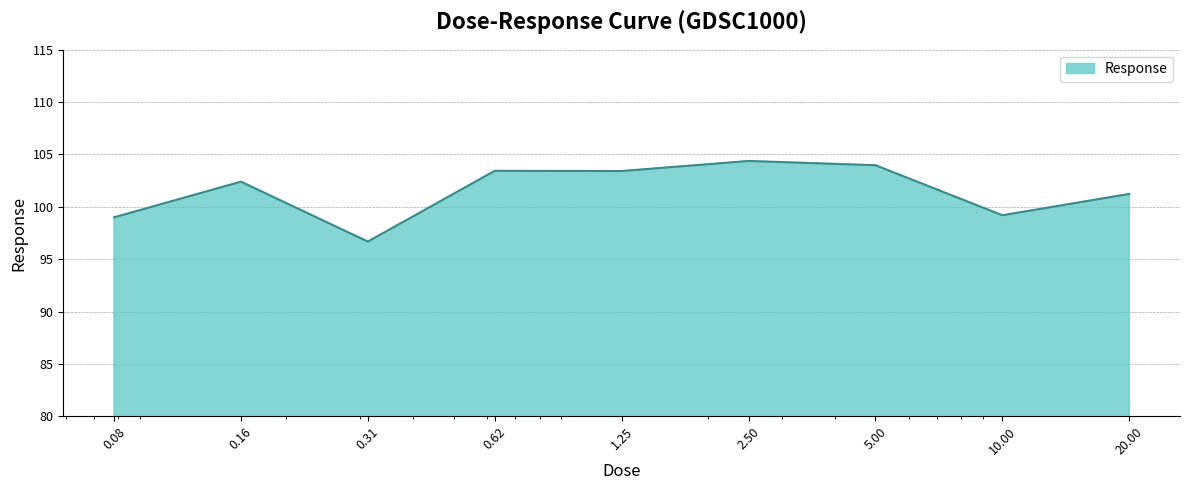

What is the average value?

101.5